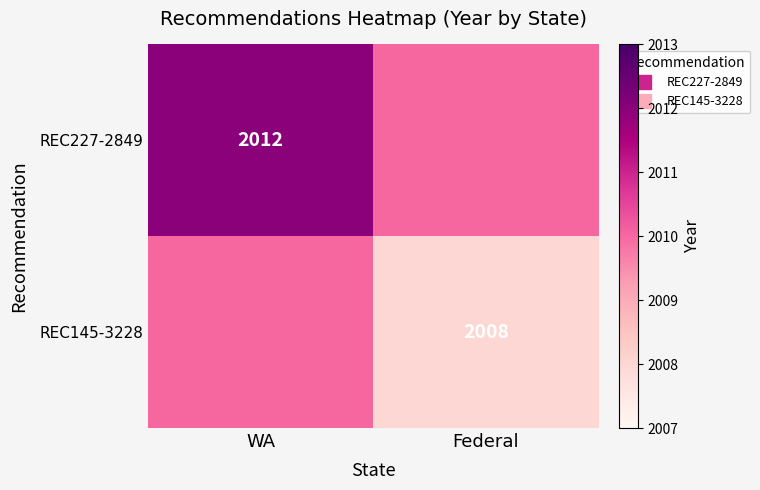

What is the average value of the REC227-2849 series?

2011